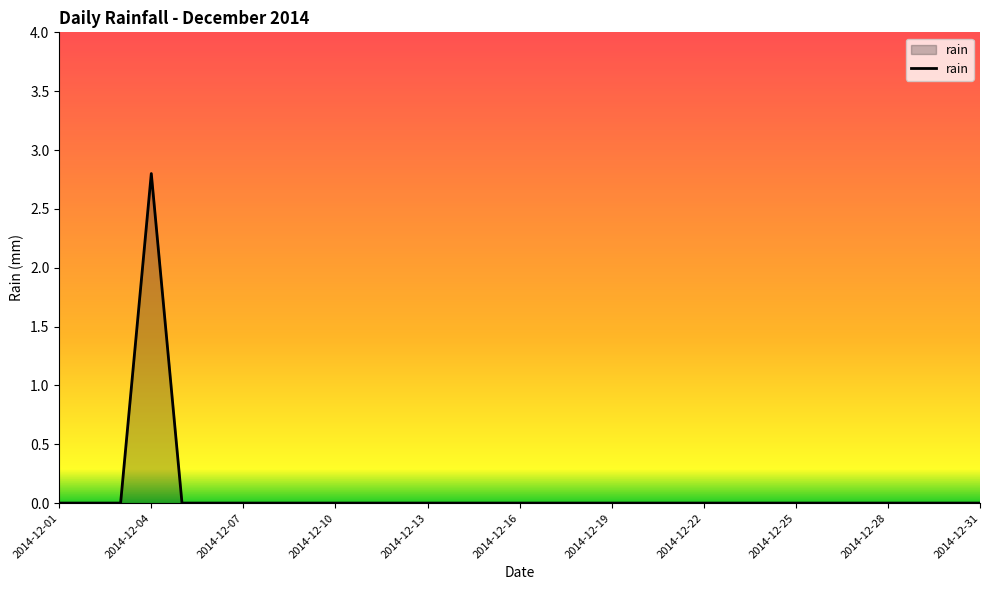

What is the difference between the maximum and minimum values?

2.8